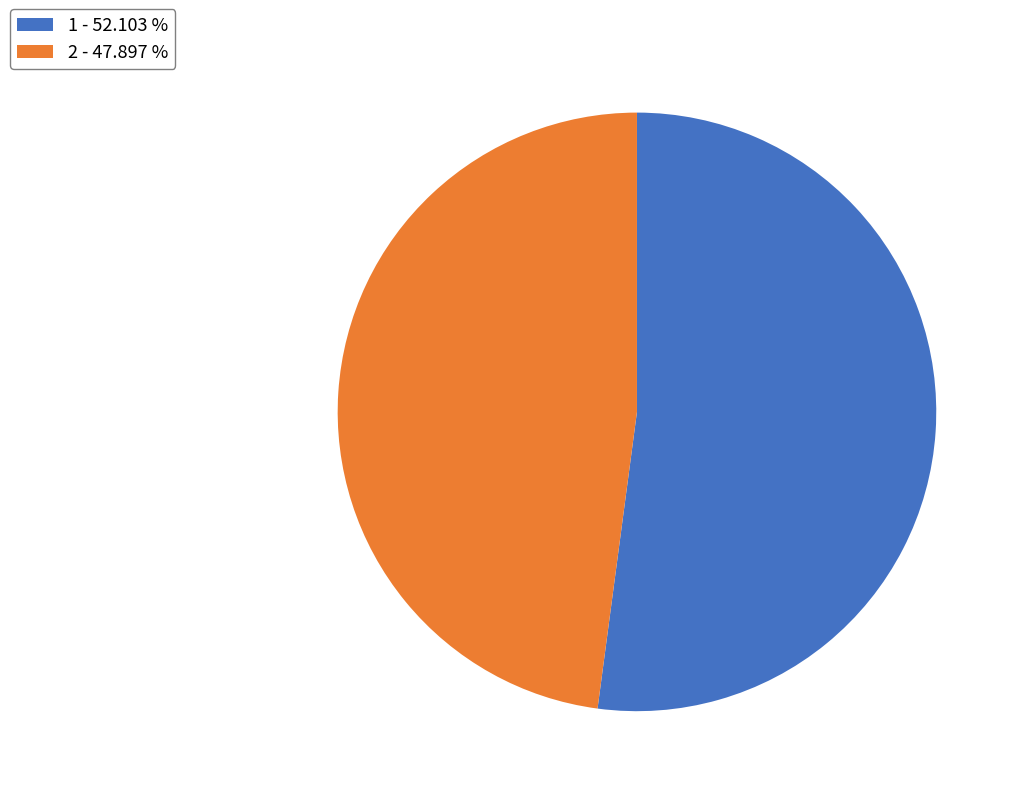

Is the sum of 1 - 52.103 % and 2 - 47.897 % greater than half?

Yes